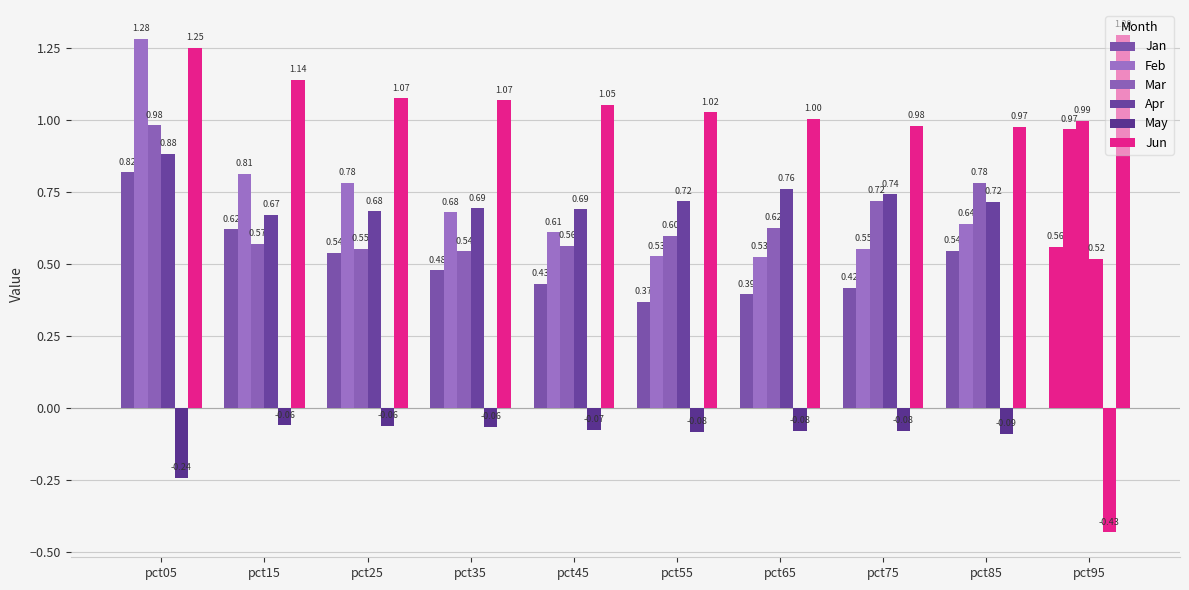

Does the chart contain stacked bars?

No